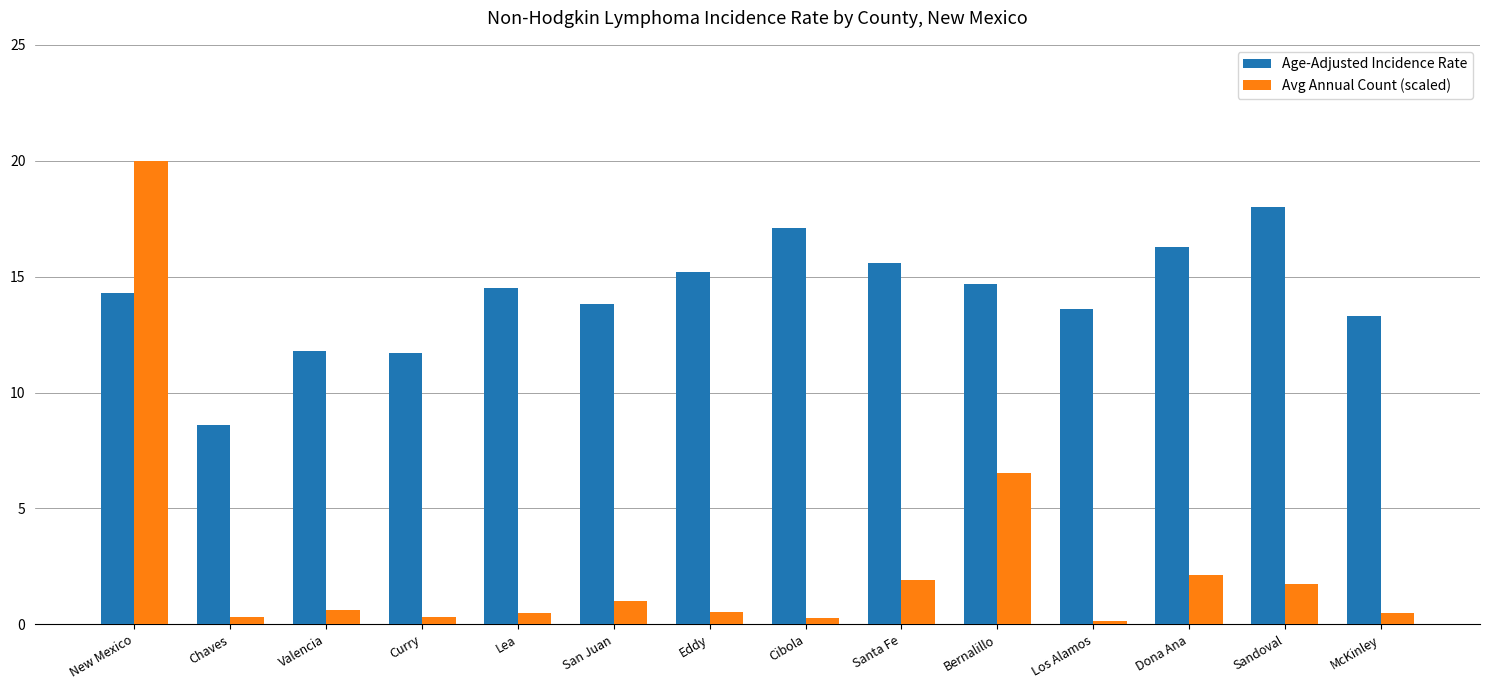

What is the label of the 12th bar from the left?

Dona Ana